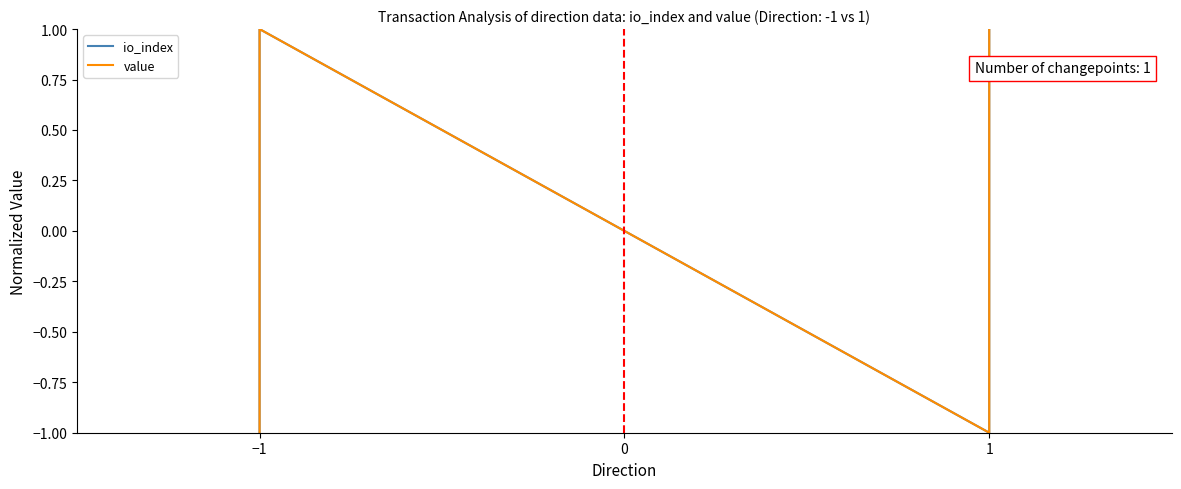

How many lines are shown in the chart?

2